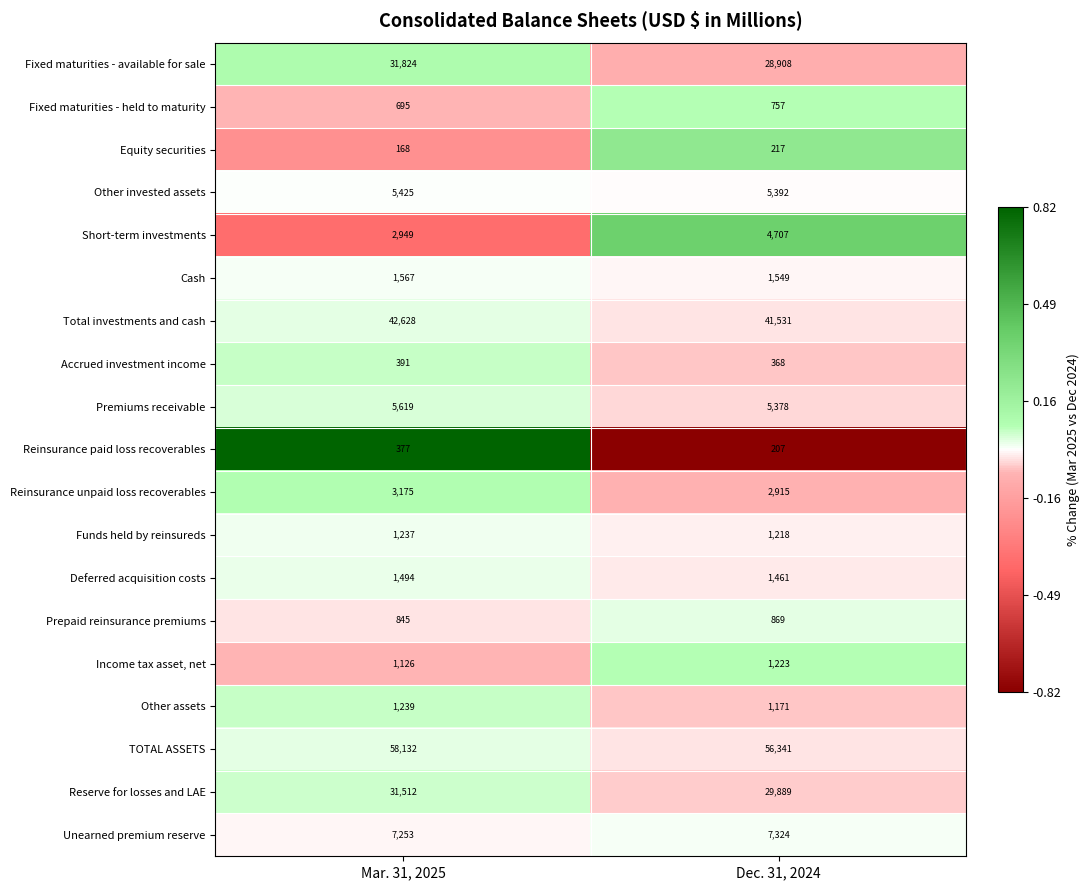

What is the approximate value of Reserve for losses and LAE at Mar. 31, 2025, to the nearest 10?

31510